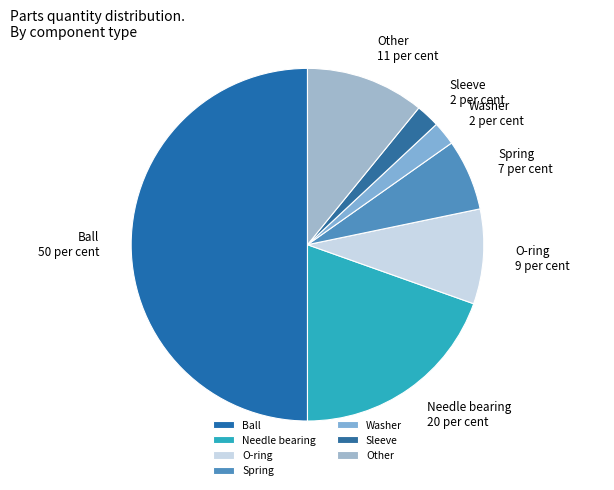

Which has a higher value, Spring or Washer?

Spring